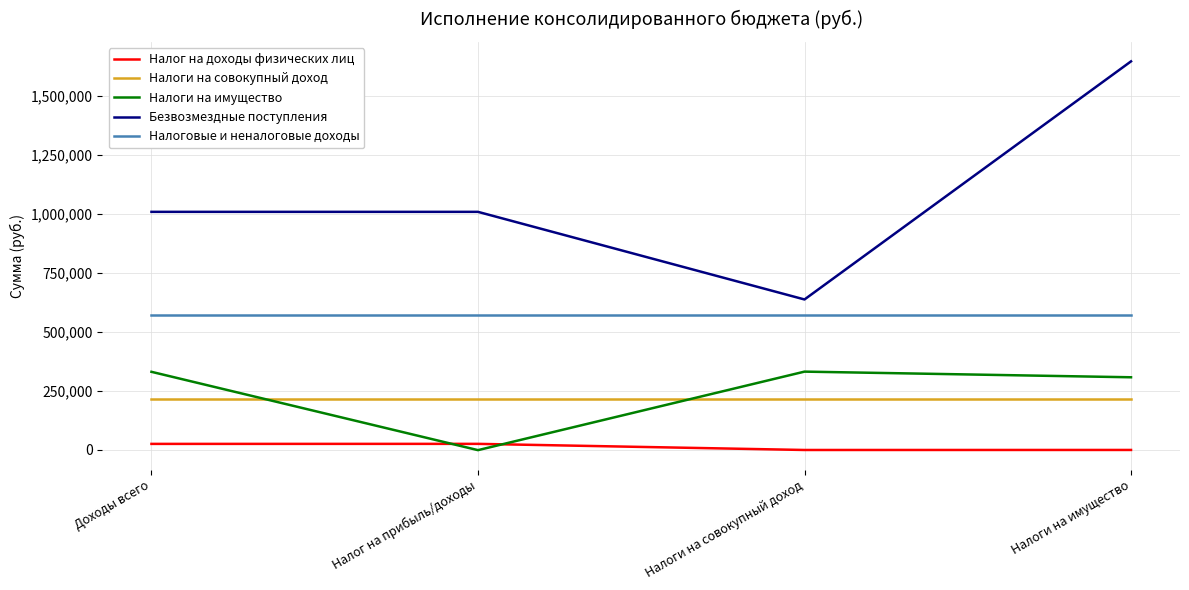

Which series changed the most between Доходы всего and Налоги на имущество?

Безвозмездные поступления